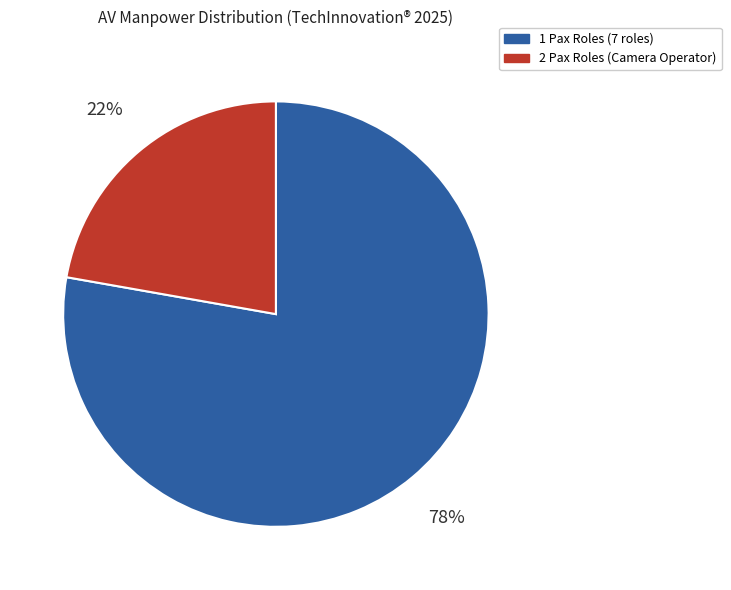

Is there a majority slice in this chart?

Yes